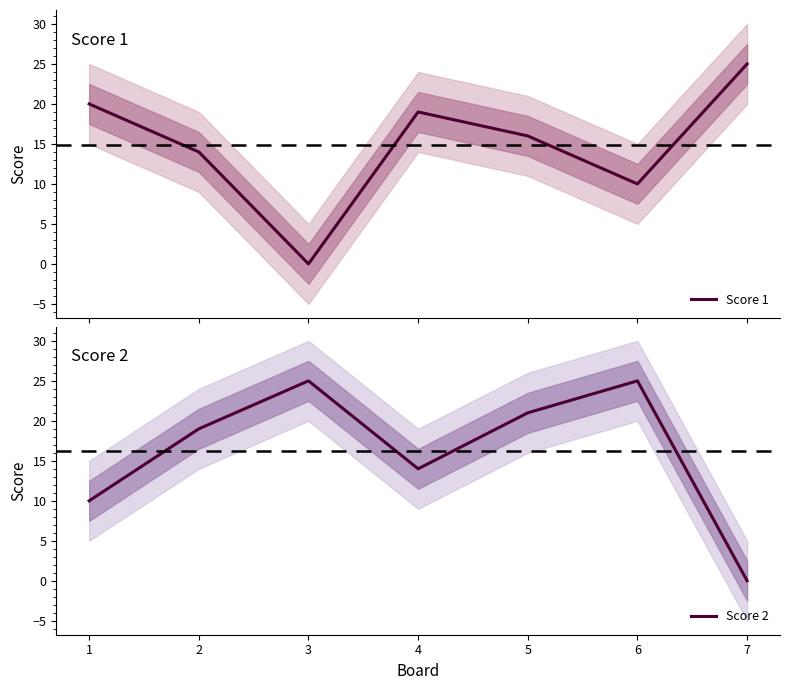

How many data points does each series have?

7